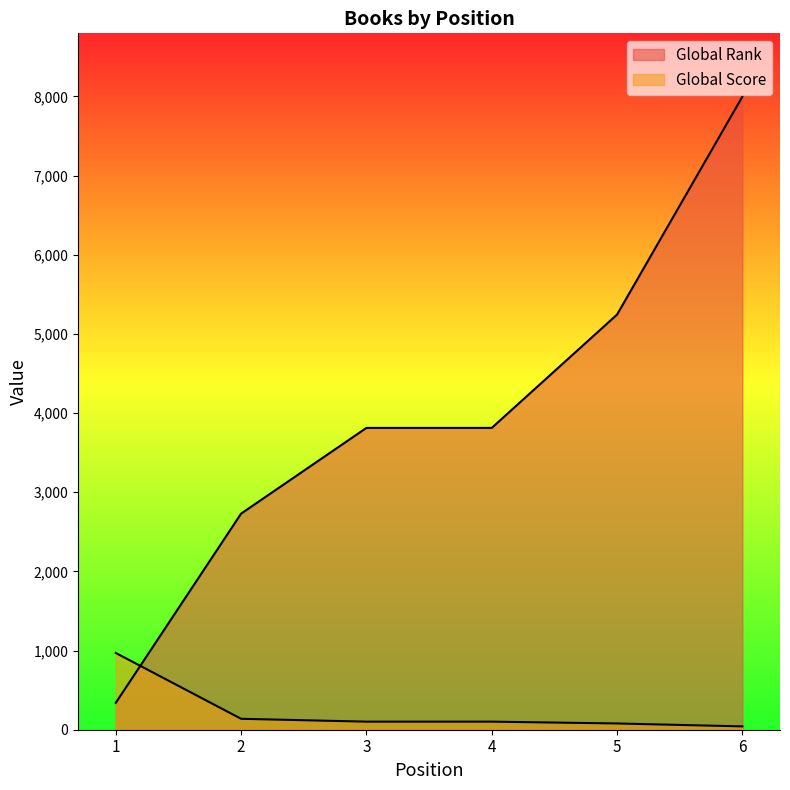

Reading left to right, transcribe all the data shown in this chart.

Global Rank: 1=339	2=2730	3=3813	4=3813	5=5245	6=7998
Global Score: 1=970	2=138	3=102	4=102	5=79	6=42